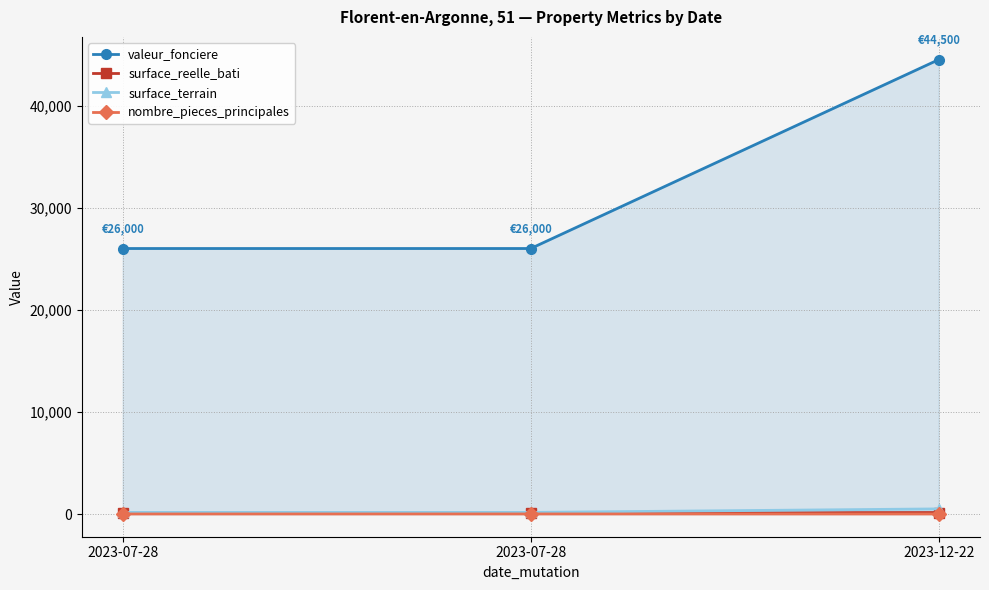

Which series has the largest range (max minus min)?

valeur_fonciere